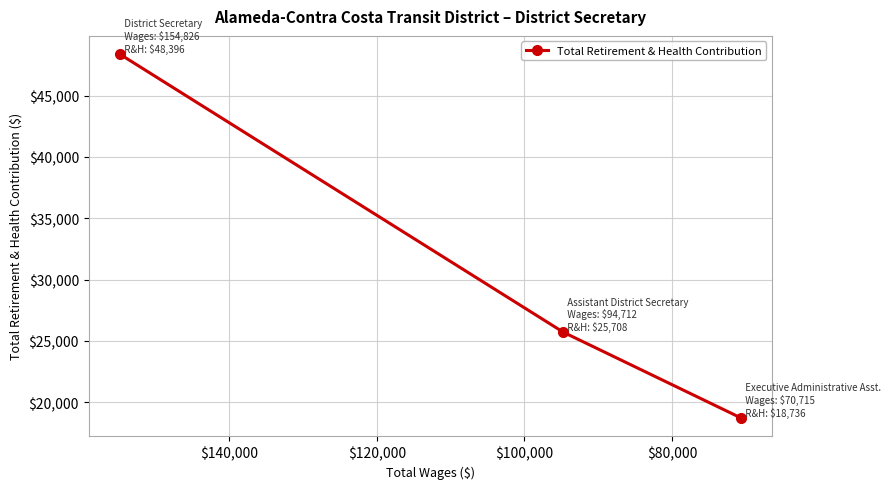

Reading right to left, extract all data points from this chart.

18736	25708	48396